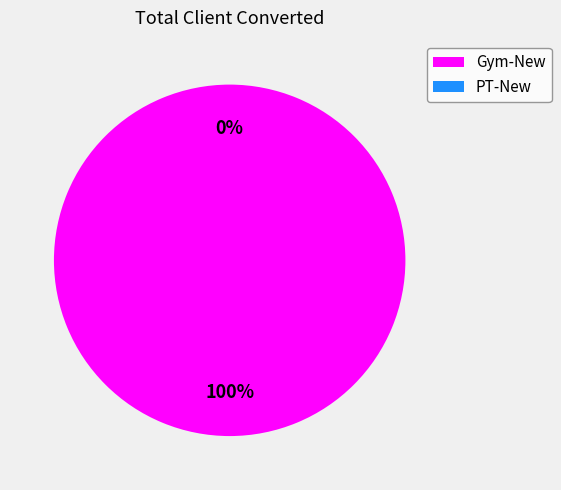

How many segments does this pie chart have?

2